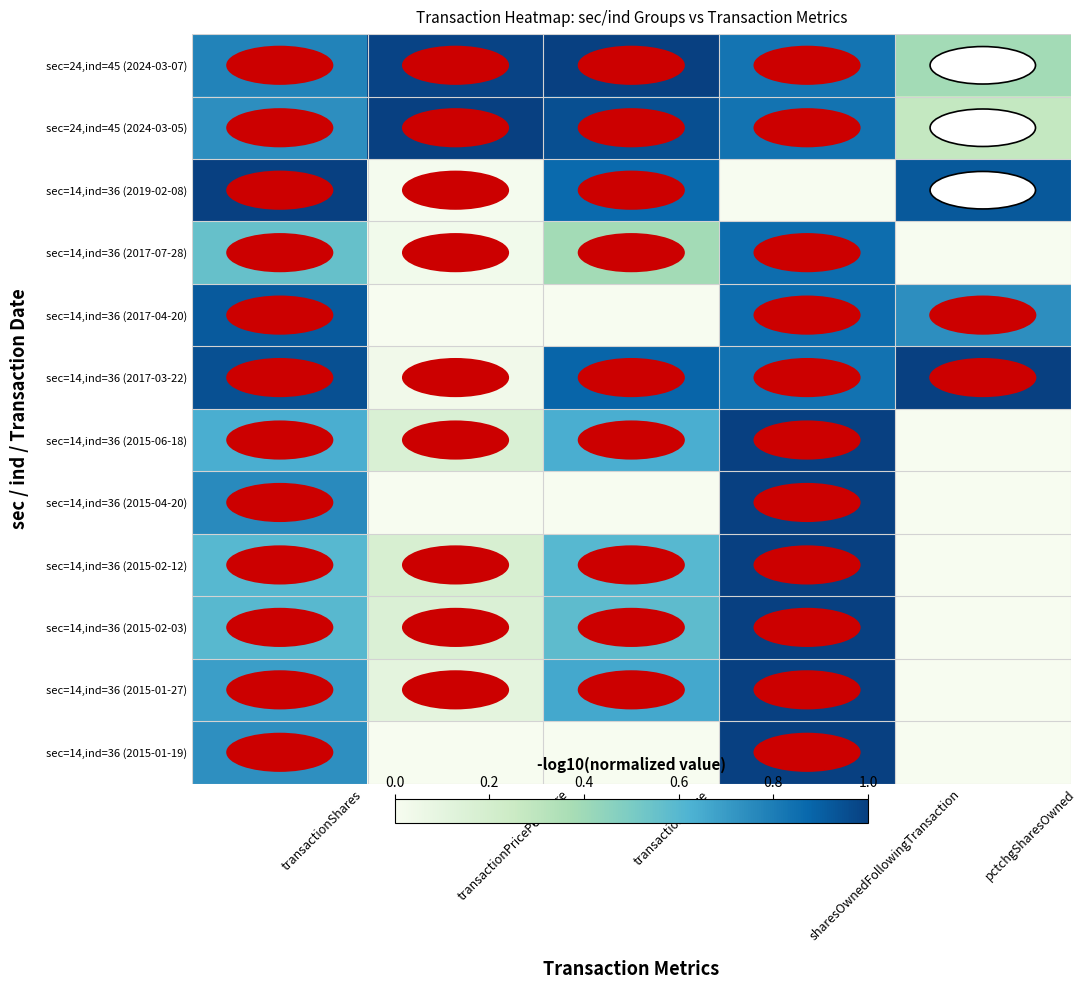

Which label corresponds to the largest value in the chart?

transactionValue